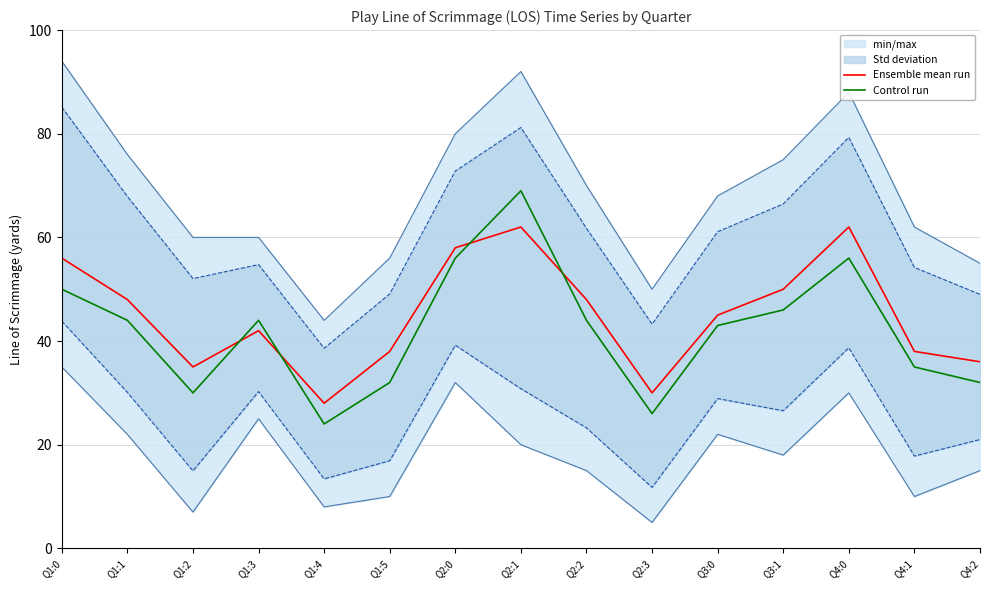

Where do Control run and Ensemble mean run first cross each other?

Q1:2 and Q1:3